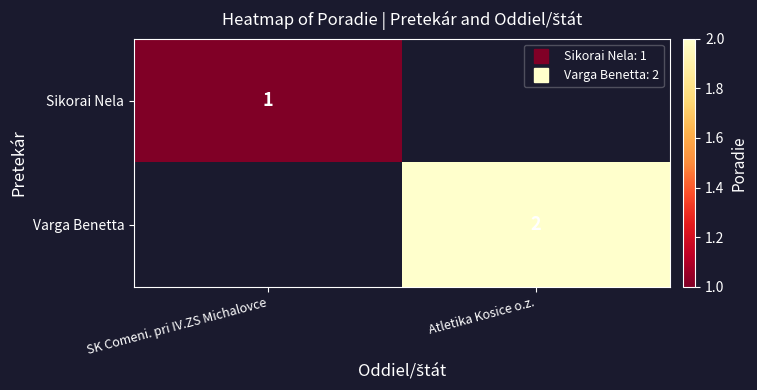

Is the value of Varga Benetta at Atletika Kosice o.z. greater than the value of Sikorai Nela at Atletika Kosice o.z.?

No